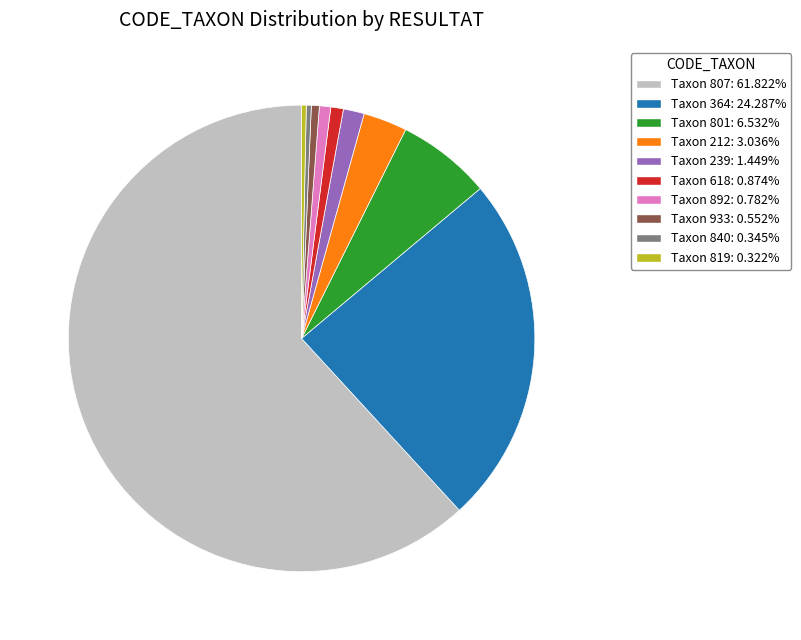

Is there a majority slice in this chart?

Yes